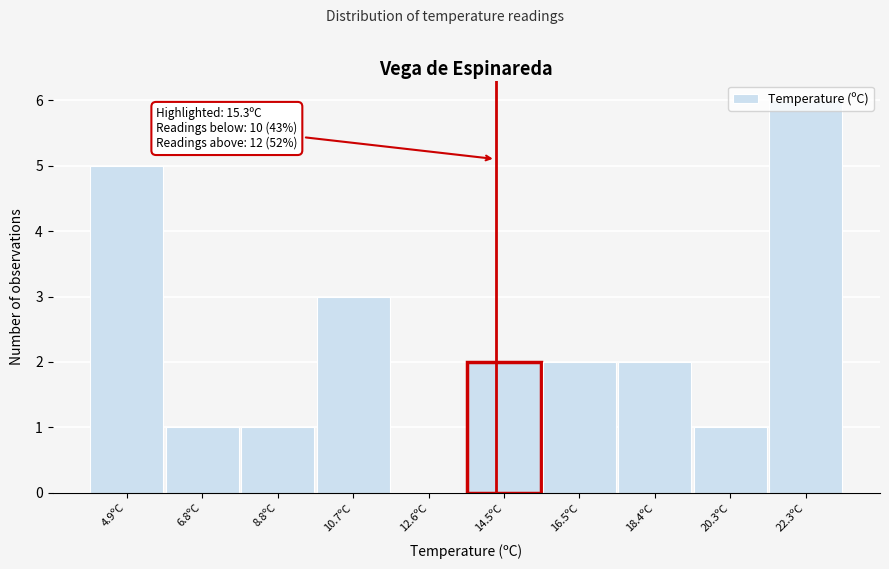

True or false: the data shows 2 at 6.8ºC.

False